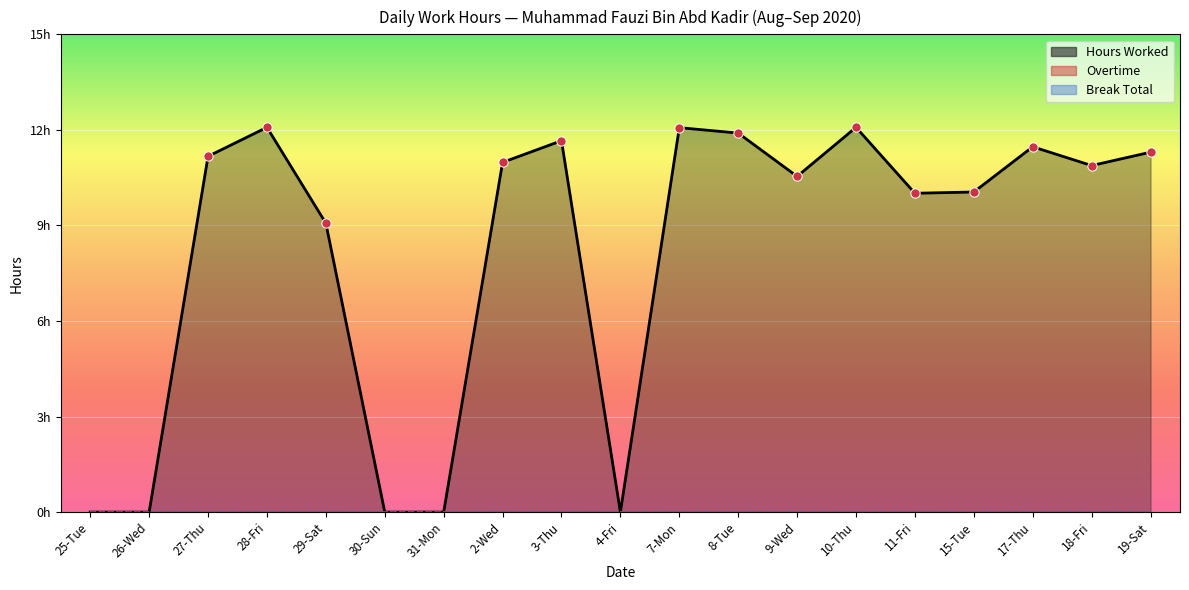

Which series has the widest spread of Y values?

Hours Worked